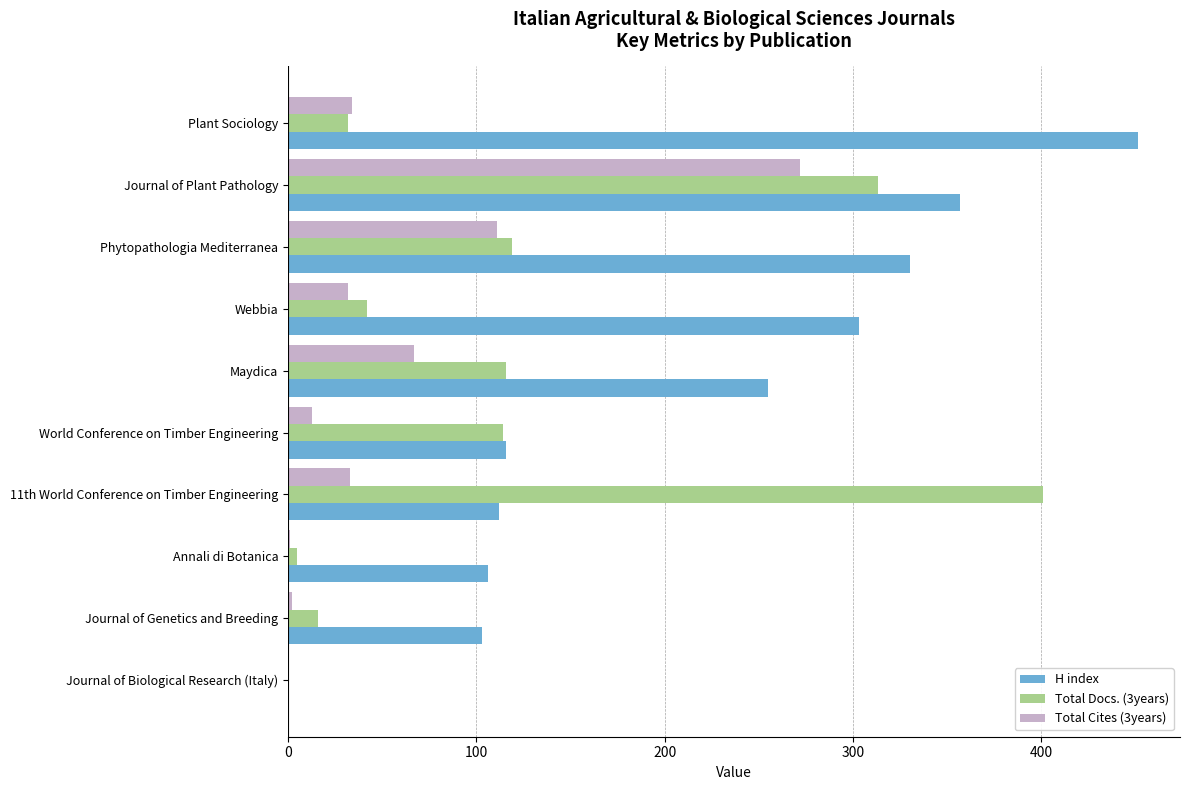

At which category does the chart reach its peak across all series?

Plant Sociology